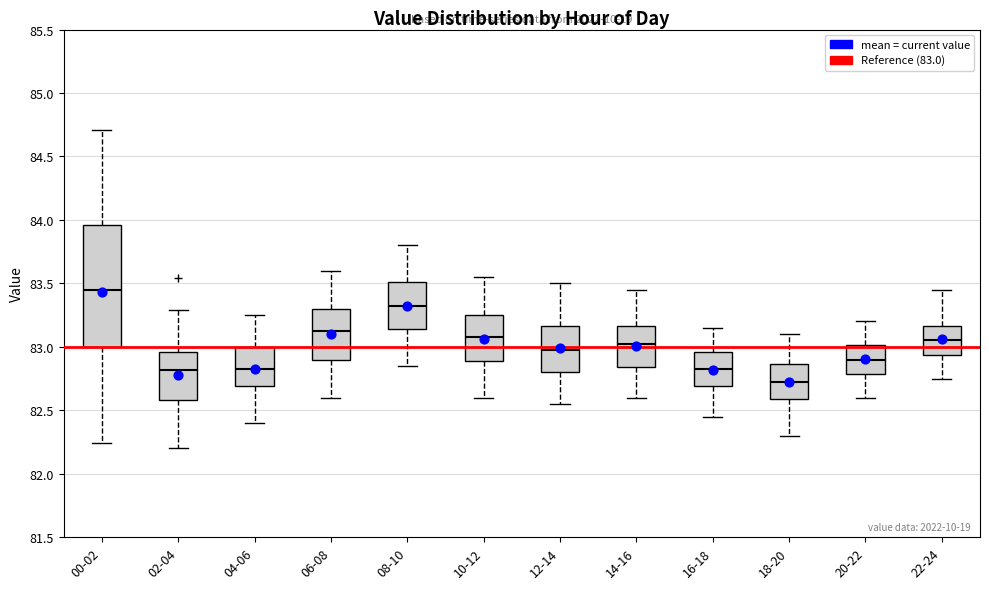

Which box has the highest median line?

00-02